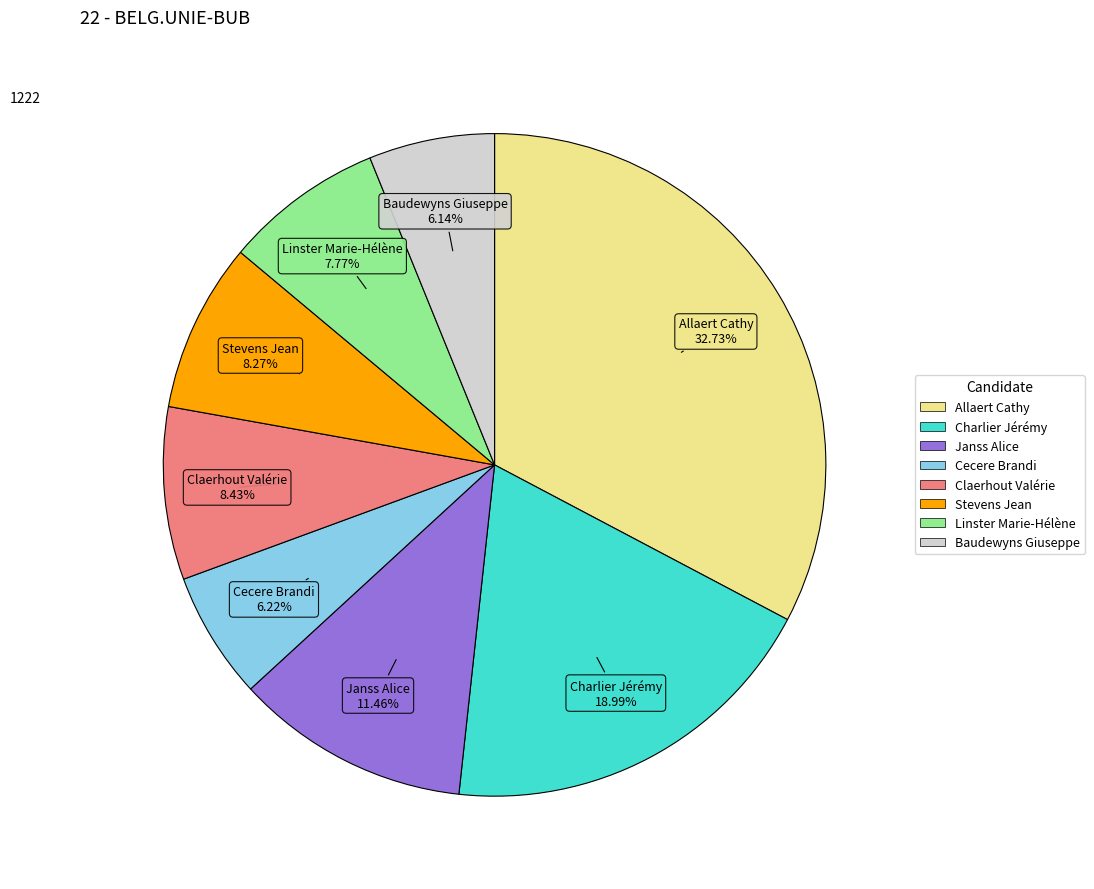

To the nearest percent, what is the average slice percentage?

12%